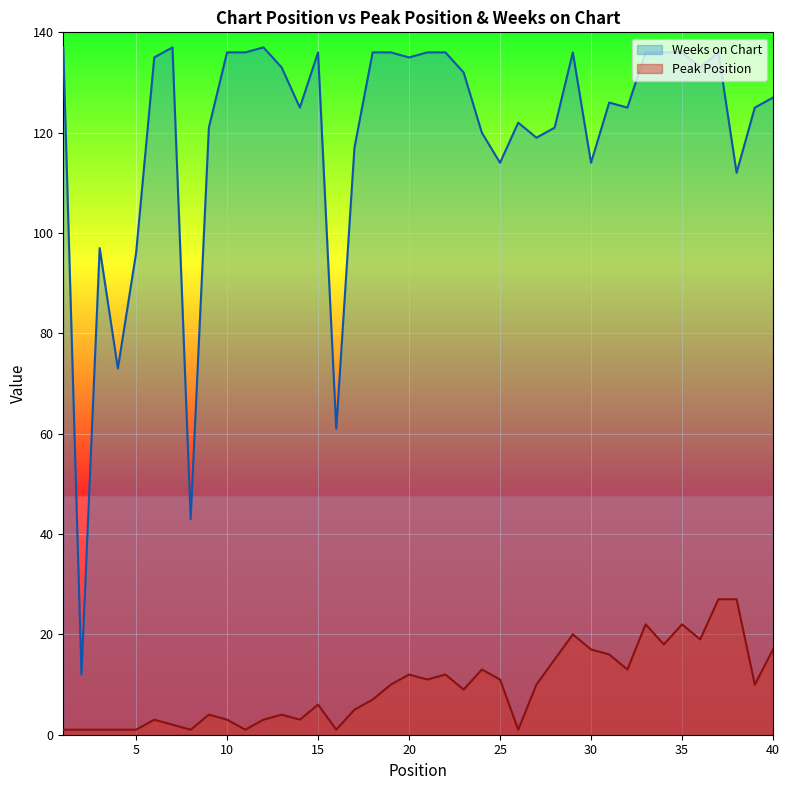

True or false: Weeks on Chart and Peak Position cross at least once.

False